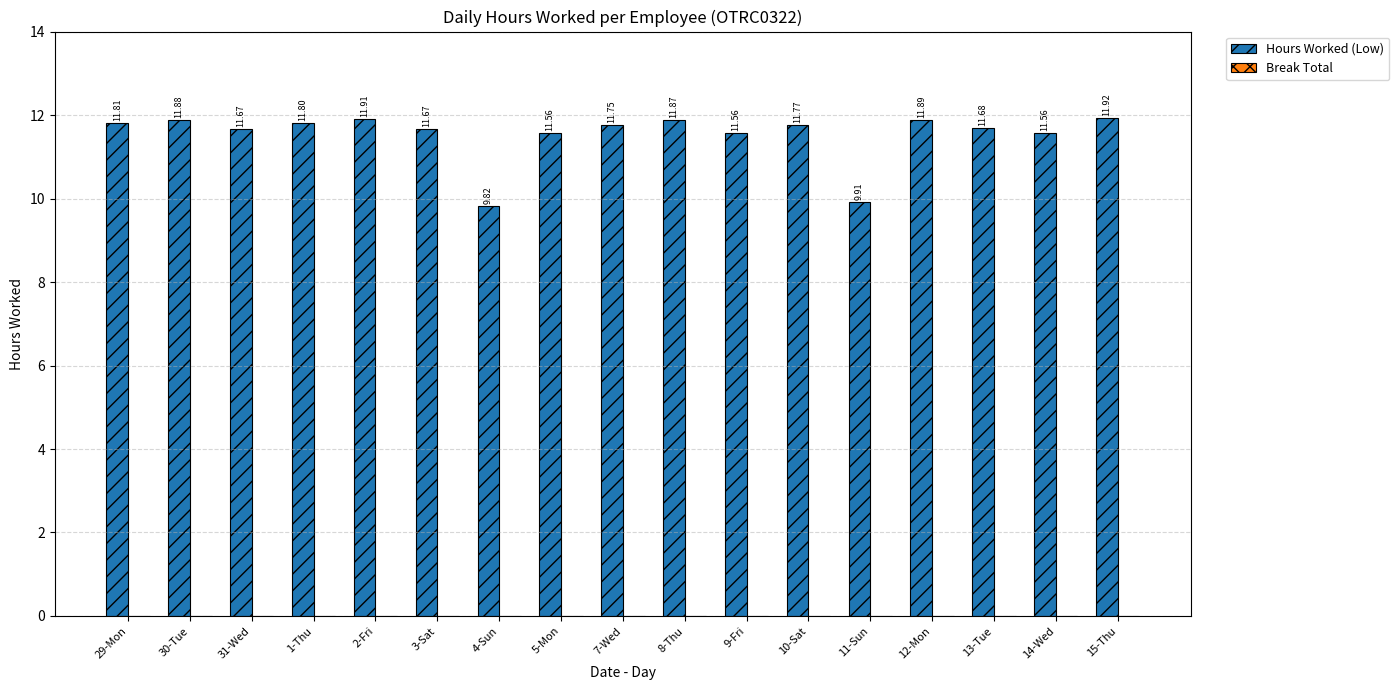

What is the greatest value displayed?

11.9